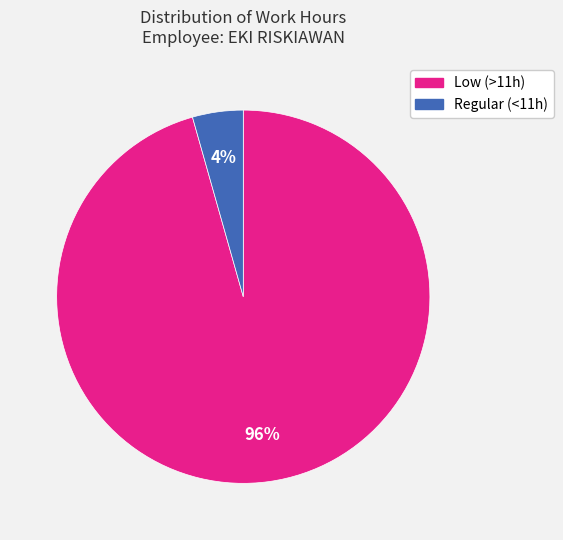

Does any single category account for the majority?

Yes